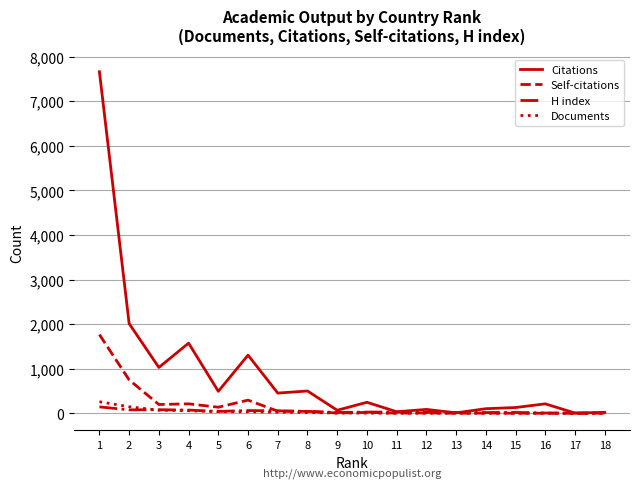

Which series has the largest total across all categories?

Citations